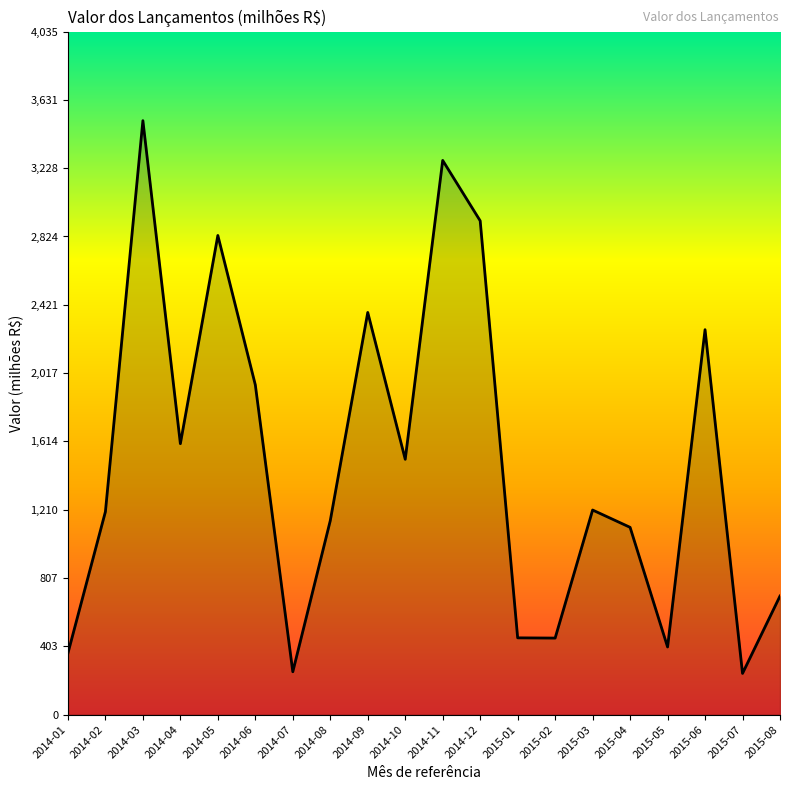

What is the smallest value displayed?

243.7